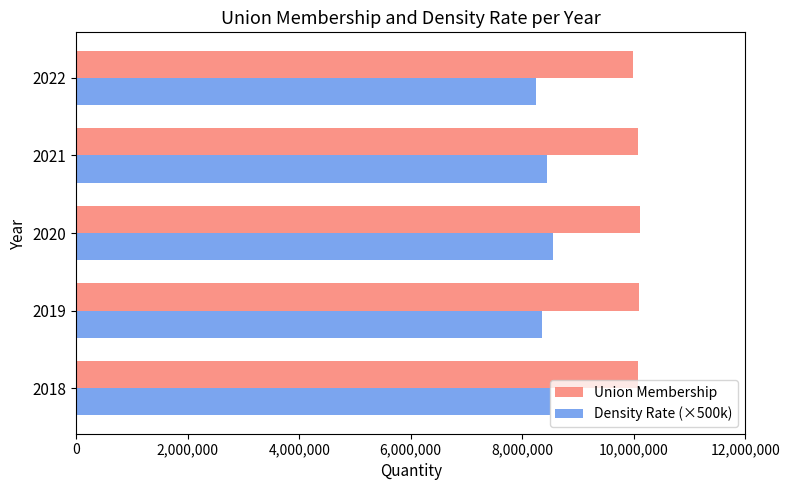

What is the difference between the second highest and minimum values in the Union Membership series?

95542